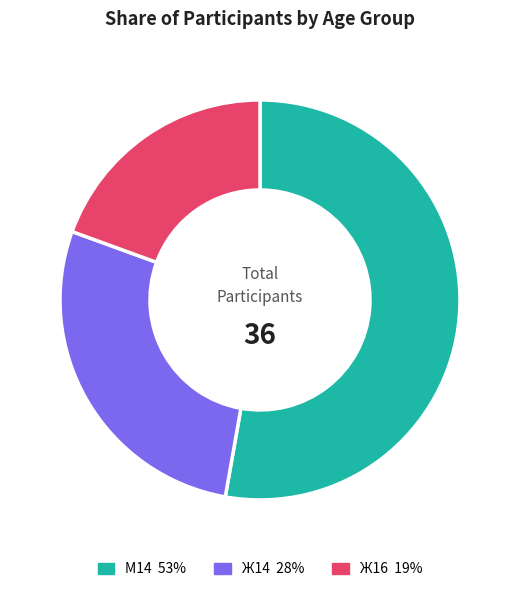

The Ж16 slice represents 27% of the pie. True or false?

False